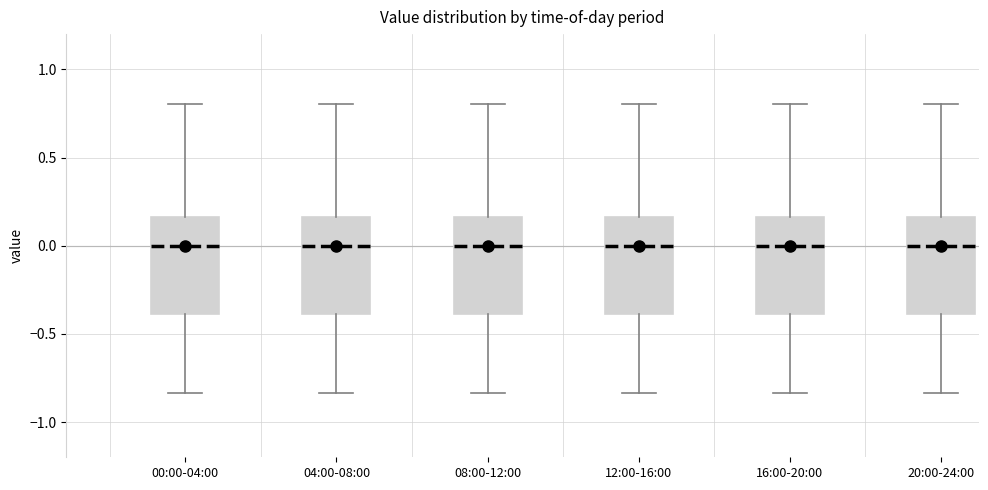

Reading left to right, read every box against the y-axis: the position of its median line, the range the box covers, and the ends of its whiskers. The values are not printed on the chart, so give them approximately, as read against the axis.

00:00-04:00: median 0.00, box -0.40 to 0.15, whiskers -0.85 to 0.80
04:00-08:00: median 0.00, box -0.40 to 0.15, whiskers -0.85 to 0.80
08:00-12:00: median 0.00, box -0.40 to 0.15, whiskers -0.85 to 0.80
12:00-16:00: median 0.00, box -0.40 to 0.15, whiskers -0.85 to 0.80
16:00-20:00: median 0.00, box -0.40 to 0.15, whiskers -0.85 to 0.80
20:00-24:00: median 0.00, box -0.40 to 0.15, whiskers -0.85 to 0.80